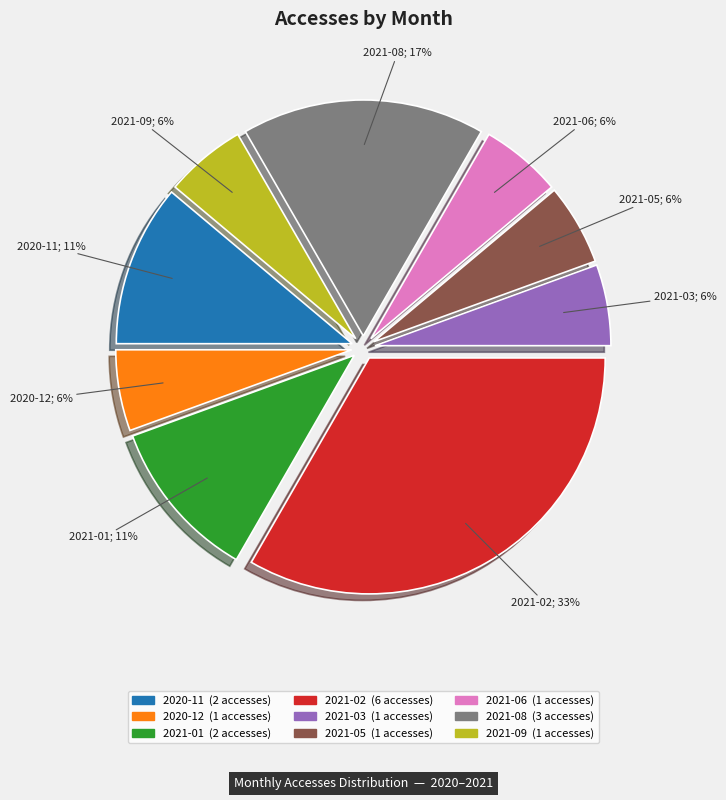

Which slice is the largest?

2021-02